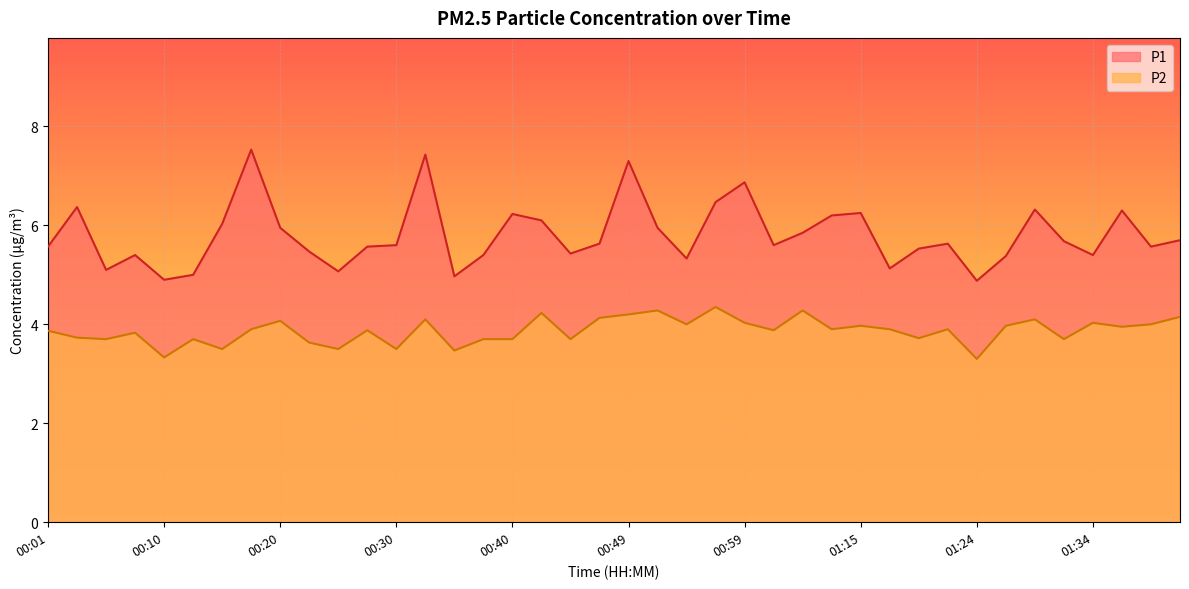

True or false: P2 and P1 cross at least once.

False